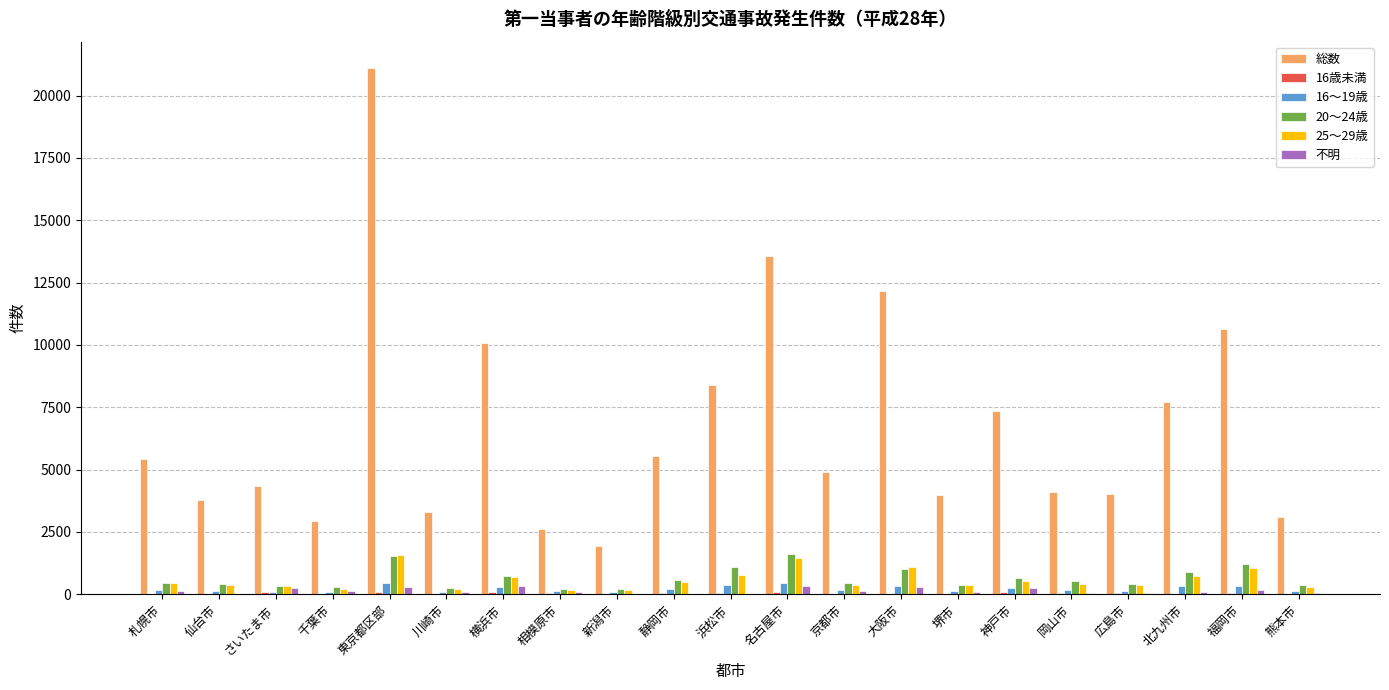

What is the average value of the 20～24歳 series?

645